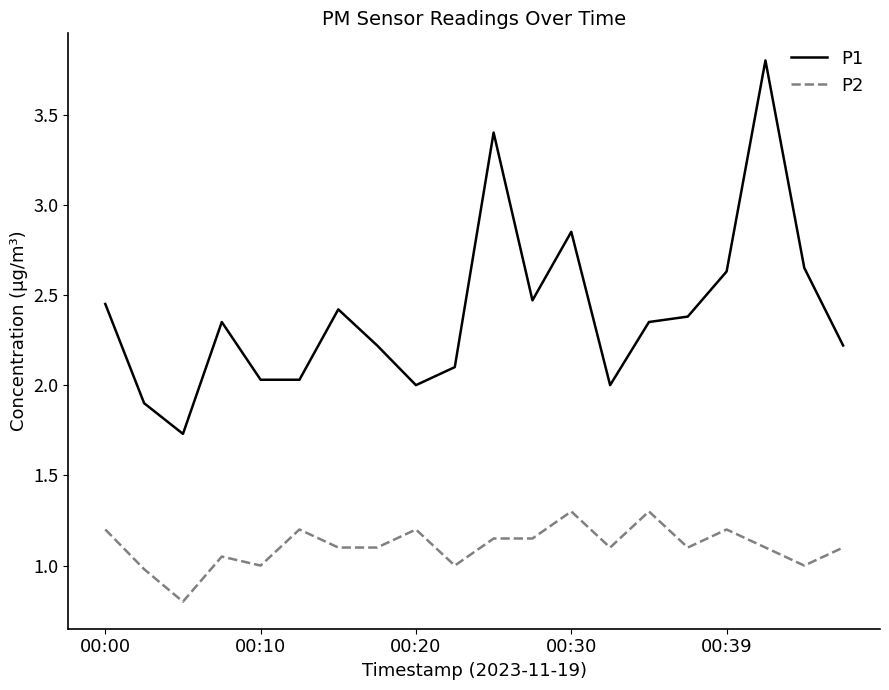

Which series has the widest spread of values?

P1